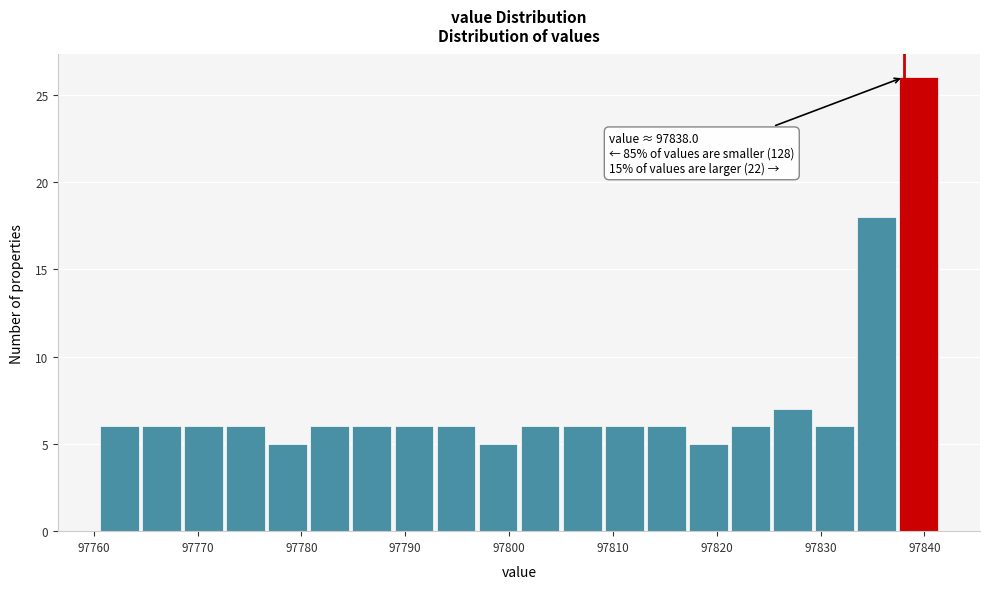

Over which range of the x-axis is the bar tallest?

97838 to 97842